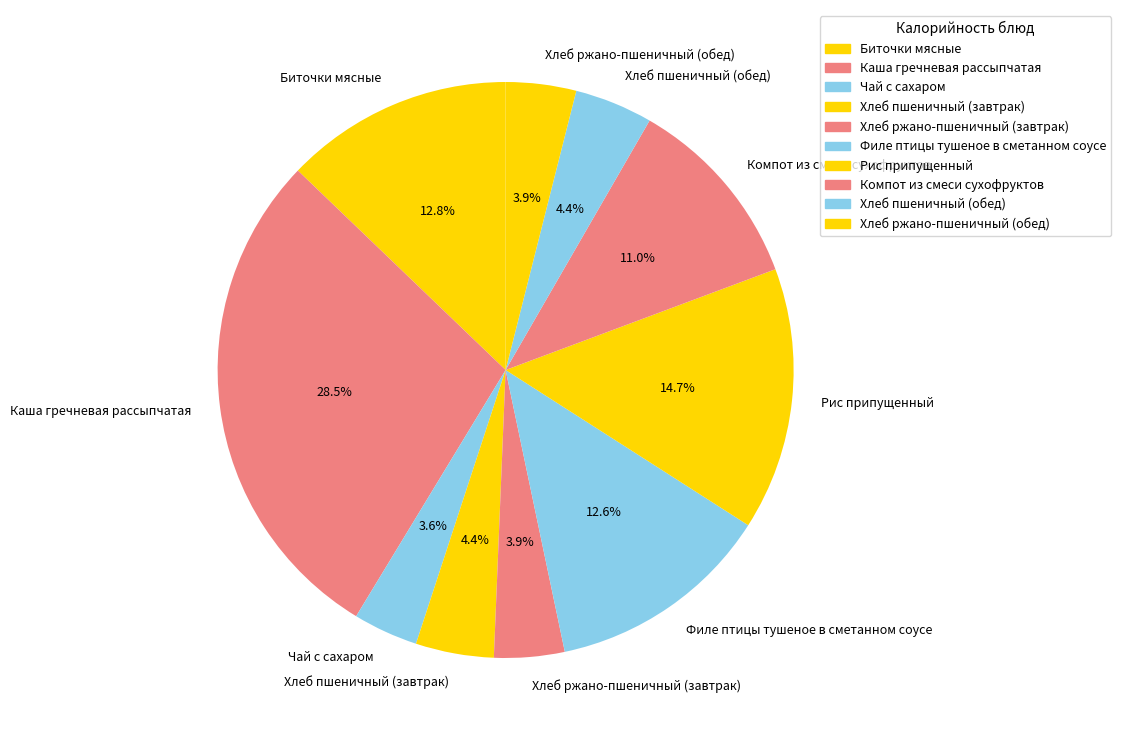

What is the largest slice in the pie chart?

Каша гречневая рассыпчатая